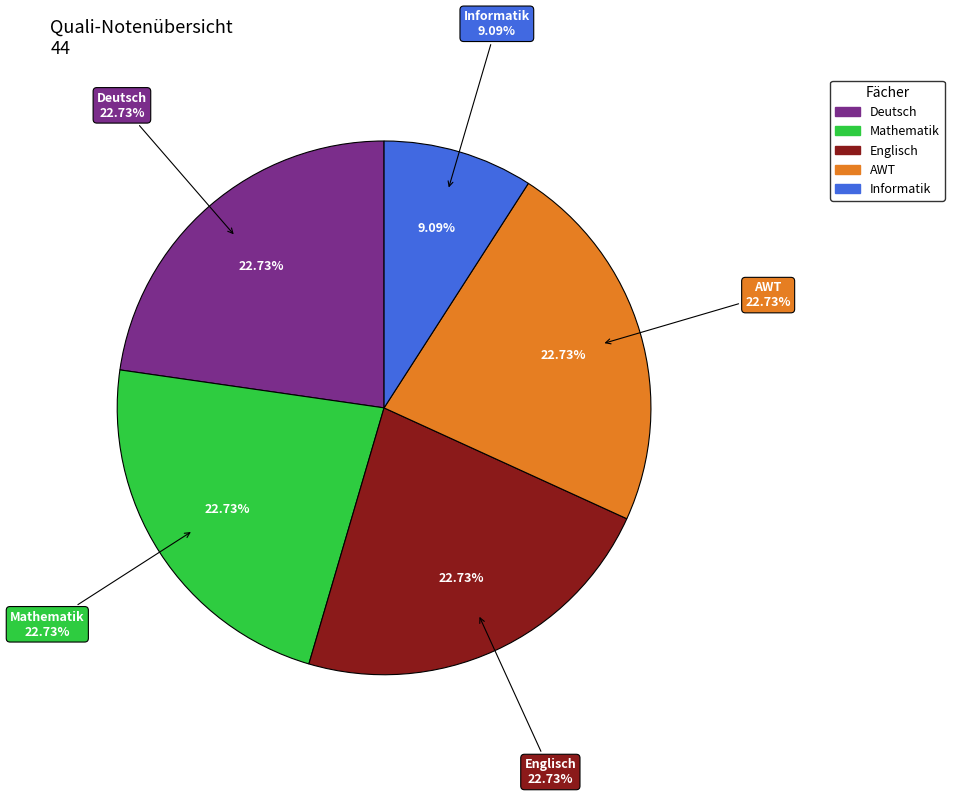

To the nearest percent, what is the combined percentage of Mathematik and Englisch?

45%